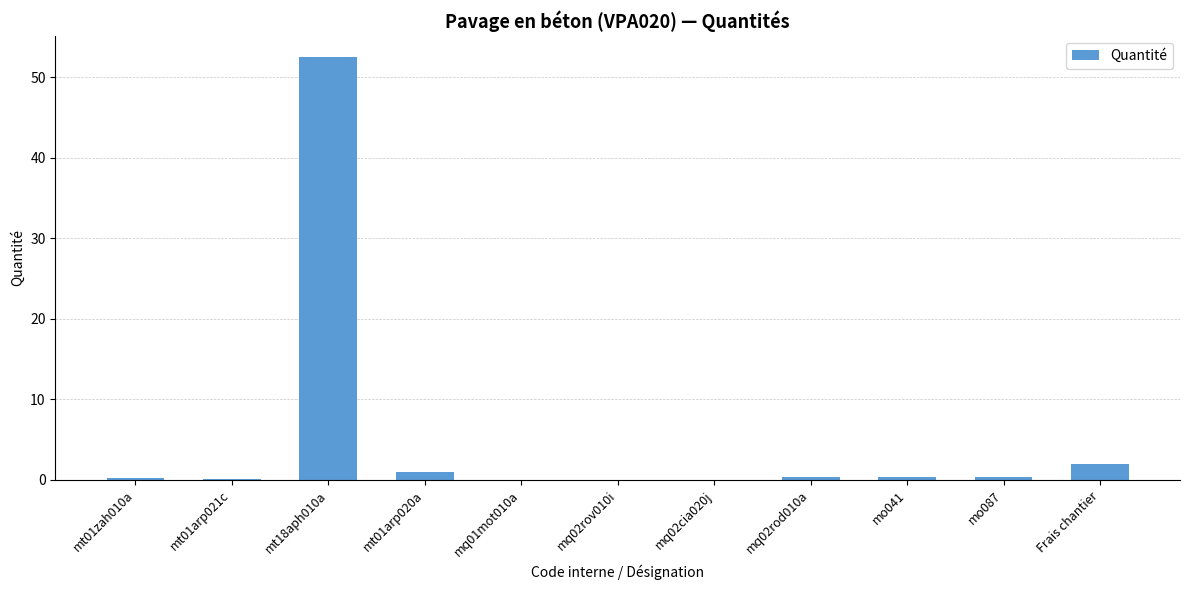

At which category does the chart reach its peak across all series?

mt18aph010a